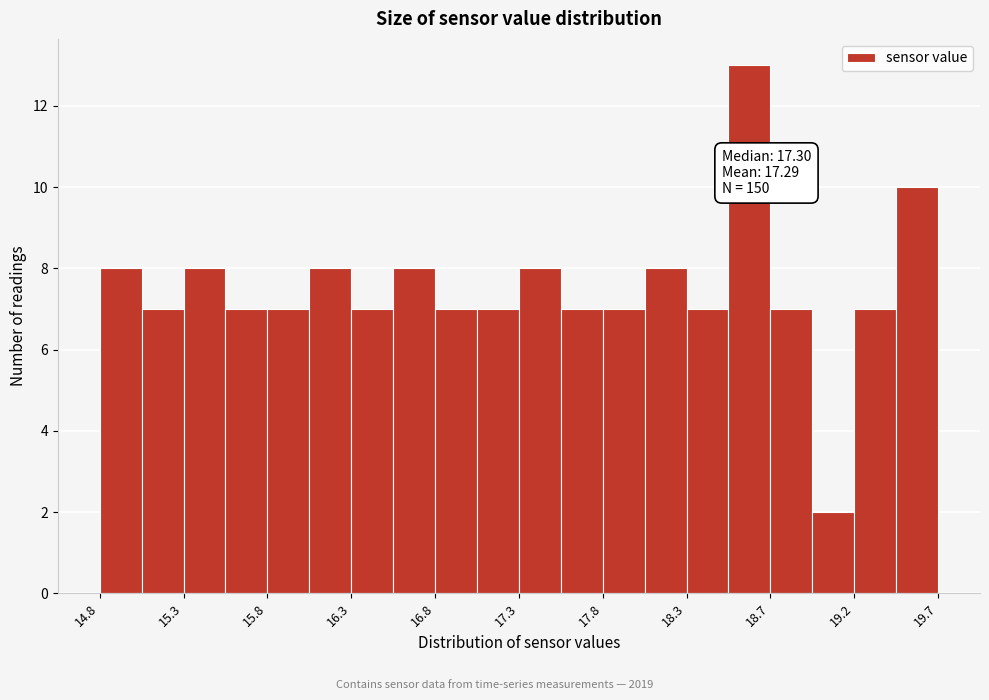

Which range on the x-axis has the tallest bar?

18.50 to 18.75